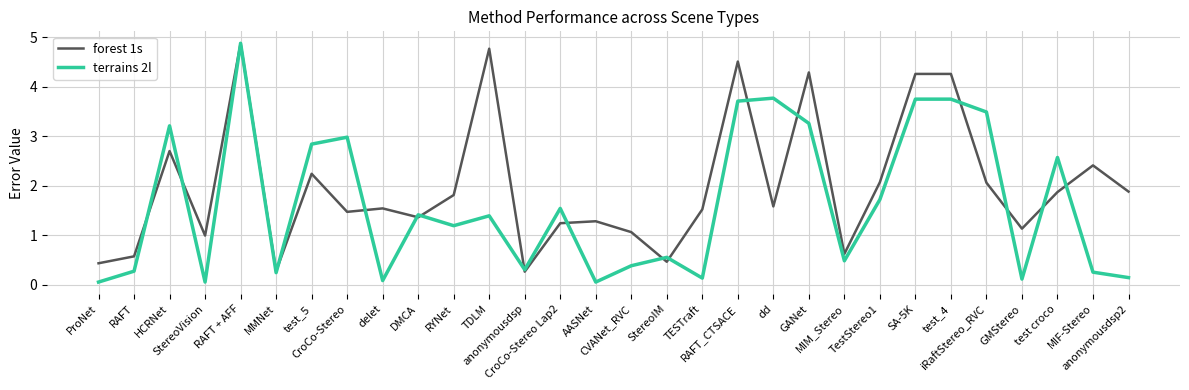

Which series has the largest total across all categories?

forest 1s